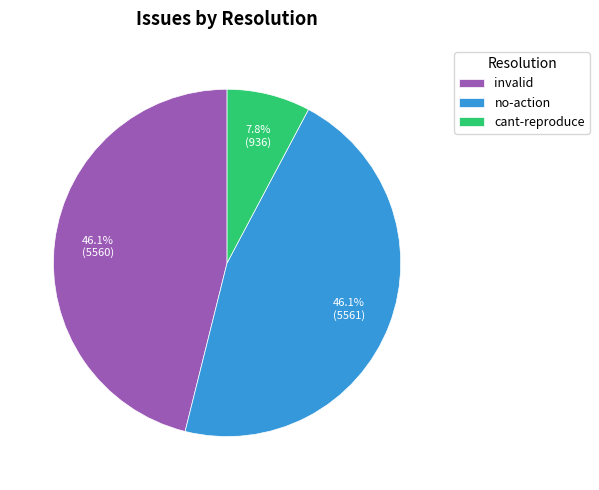

Count the number of slices in the pie.

3